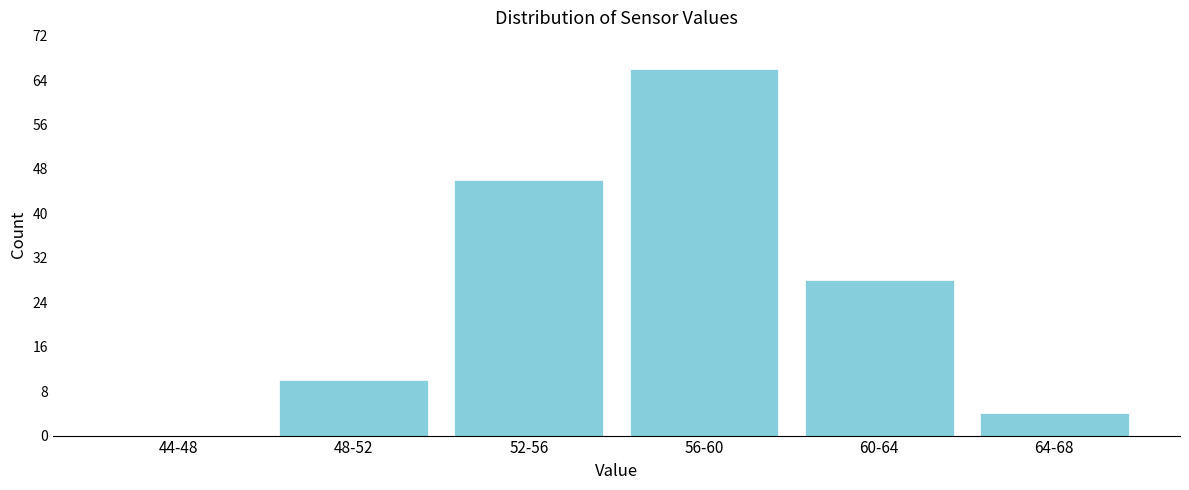

Reading left to right, transcribe all the data shown in this chart.

44-48=0	48-52=10	52-56=46	56-60=66	60-64=28	64-68=4